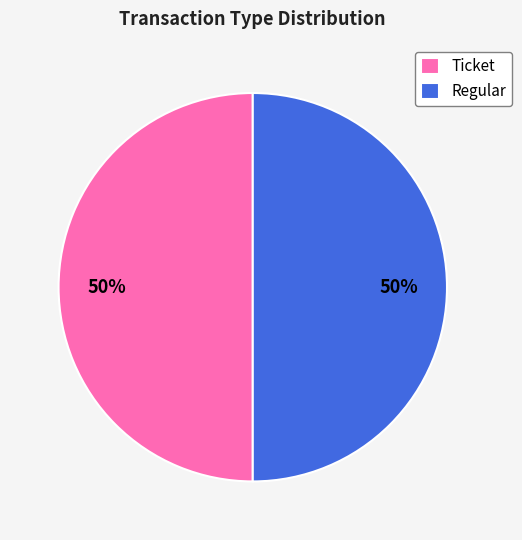

Do Regular and Ticket together represent more than half of the pie?

Yes